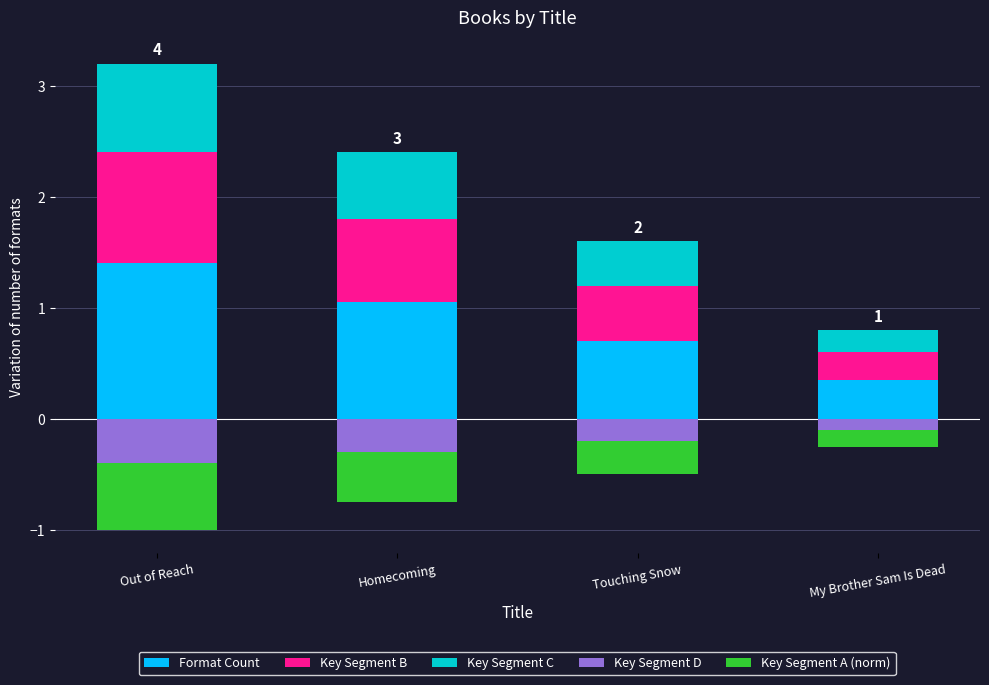

Are the bars horizontal?

No